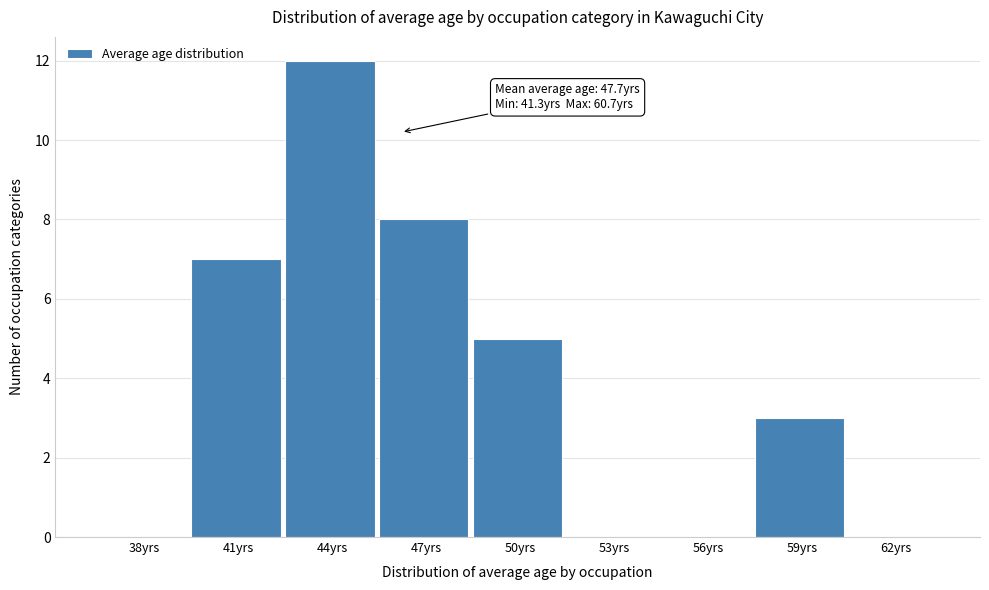

Reading left to right, list all the values displayed in this chart.

38yrs=0	41yrs=7	44yrs=12	47yrs=8	50yrs=5	53yrs=0	56yrs=0	59yrs=3	62yrs=0